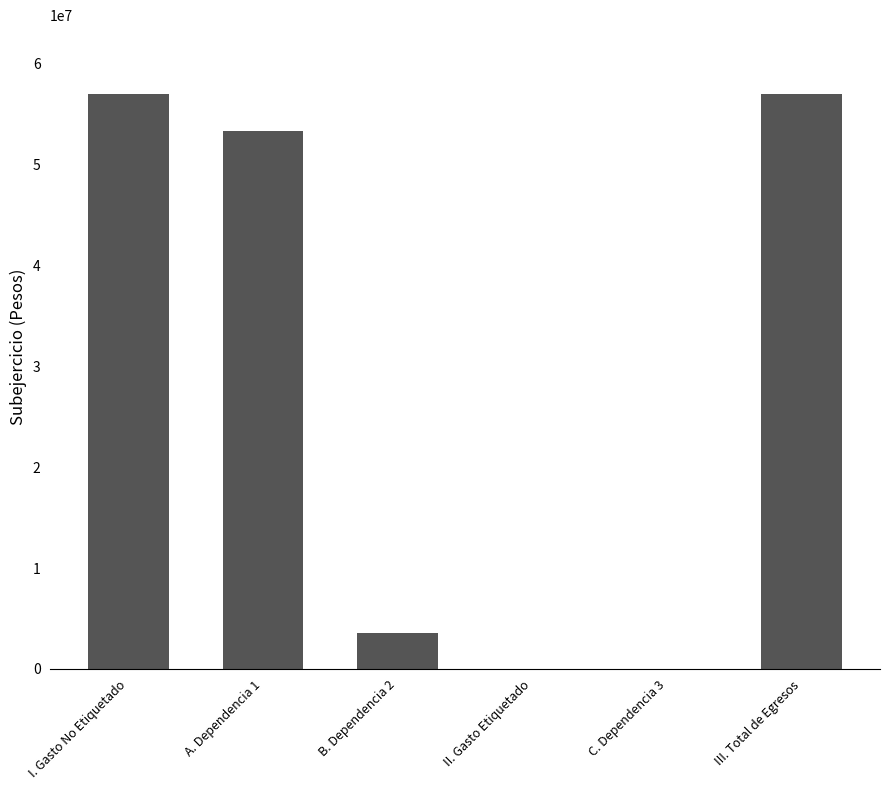

Are the bars horizontal?

No